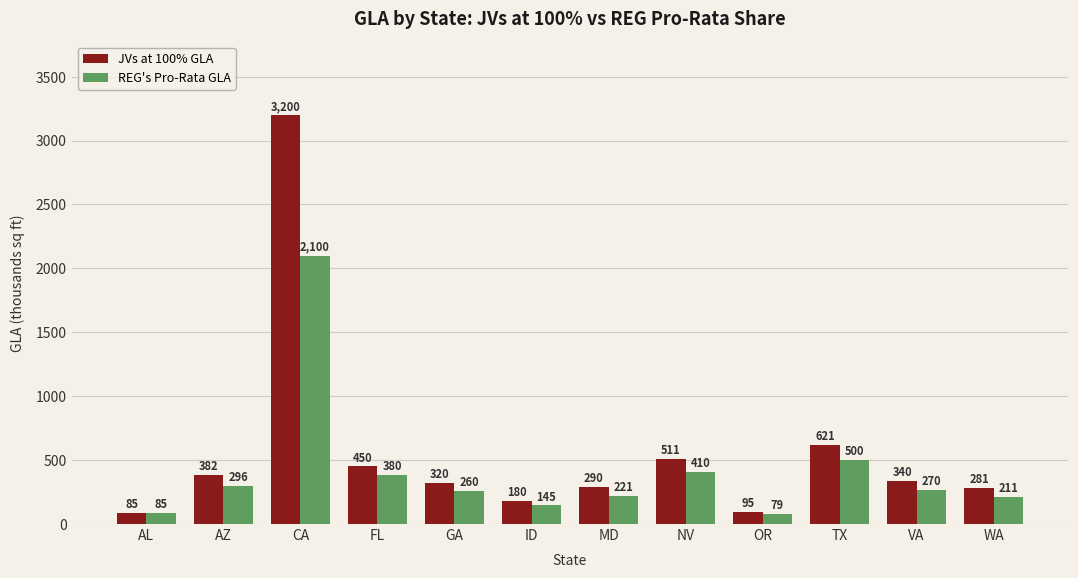

What is the value of the REG's Pro-Rata GLA bar at the 7th from the left?

220.8